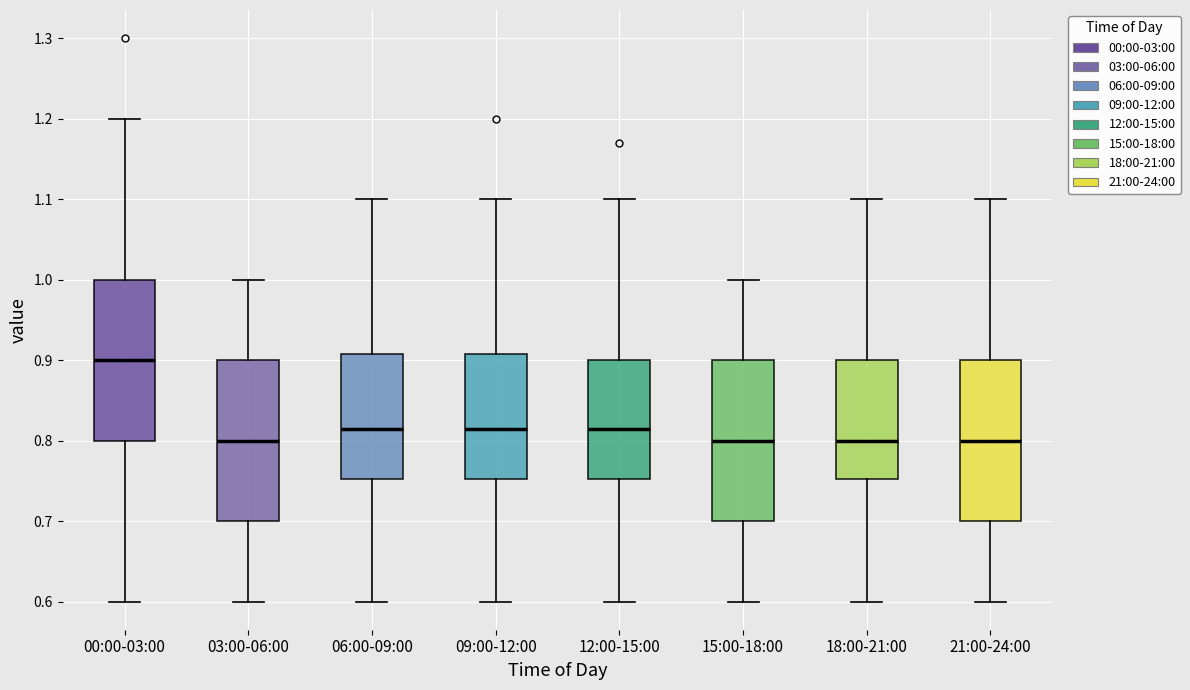

Reading left to right, read every box against the y-axis: the position of its median line, the range the box covers, and the ends of its whiskers. The values are not printed on the chart, so give them approximately, as read against the axis.

00:00-03:00: median 0.90, box 0.80 to 1.00, whiskers 0.60 to 1.20
03:00-06:00: median 0.80, box 0.70 to 0.90, whiskers 0.60 to 1.00
06:00-09:00: median 0.82, box 0.75 to 0.91, whiskers 0.60 to 1.10
09:00-12:00: median 0.82, box 0.75 to 0.91, whiskers 0.60 to 1.10
12:00-15:00: median 0.82, box 0.75 to 0.90, whiskers 0.60 to 1.10
15:00-18:00: median 0.80, box 0.70 to 0.90, whiskers 0.60 to 1.00
18:00-21:00: median 0.80, box 0.75 to 0.90, whiskers 0.60 to 1.10
21:00-24:00: median 0.80, box 0.70 to 0.90, whiskers 0.60 to 1.10